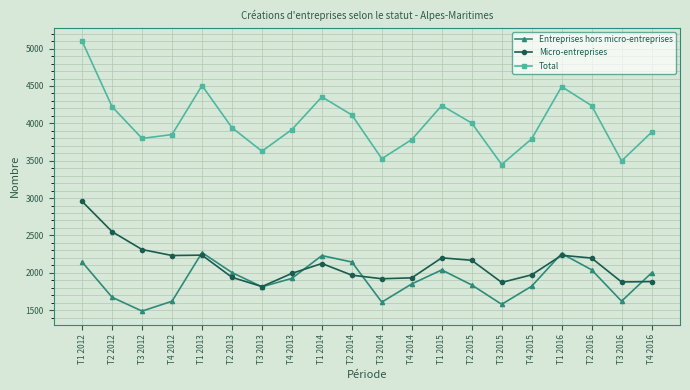

At which category is the sum across all series the highest?

T1 2012